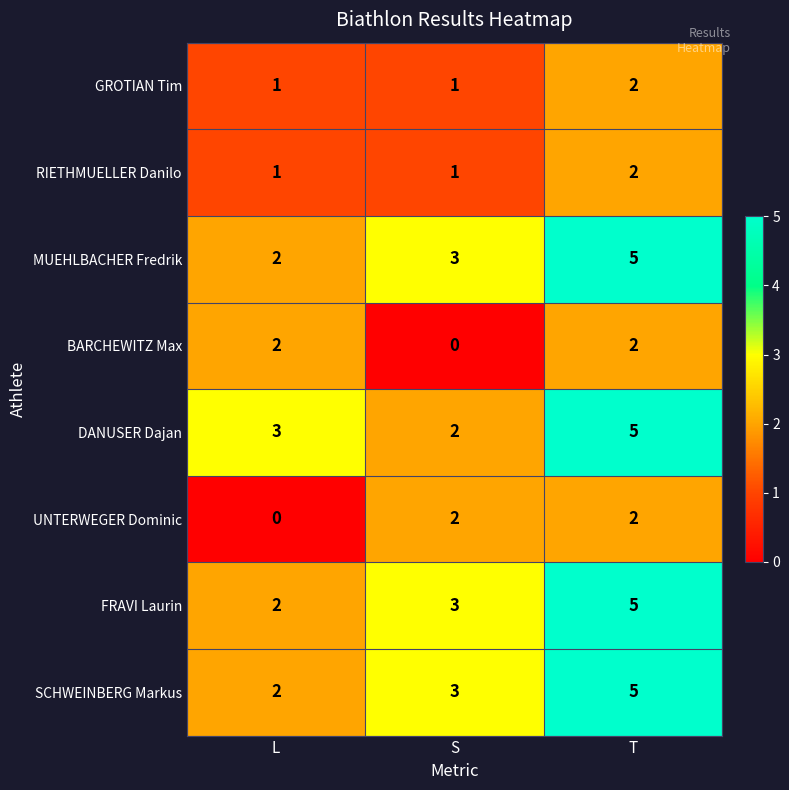

Is the value of FRAVI Laurin at L greater than the value of MUEHLBACHER Fredrik at S?

No